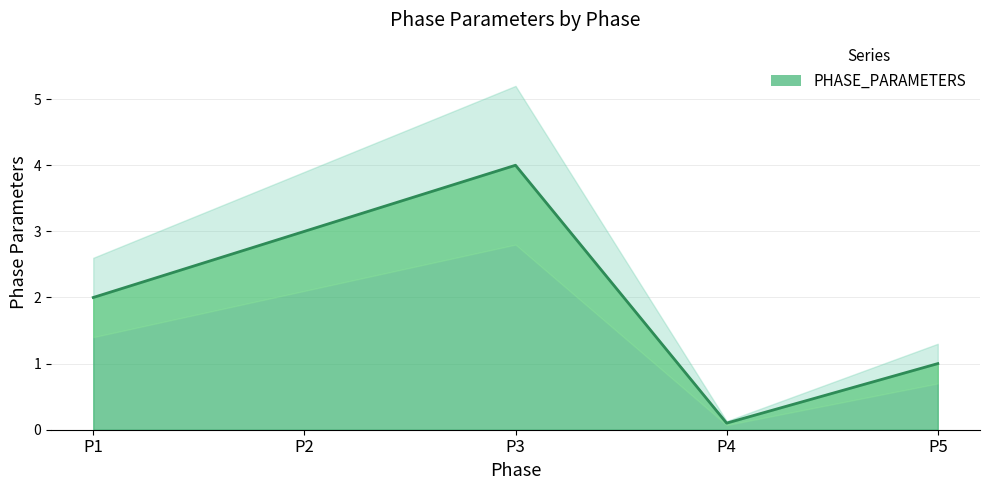

Where is the first local maximum?

P3